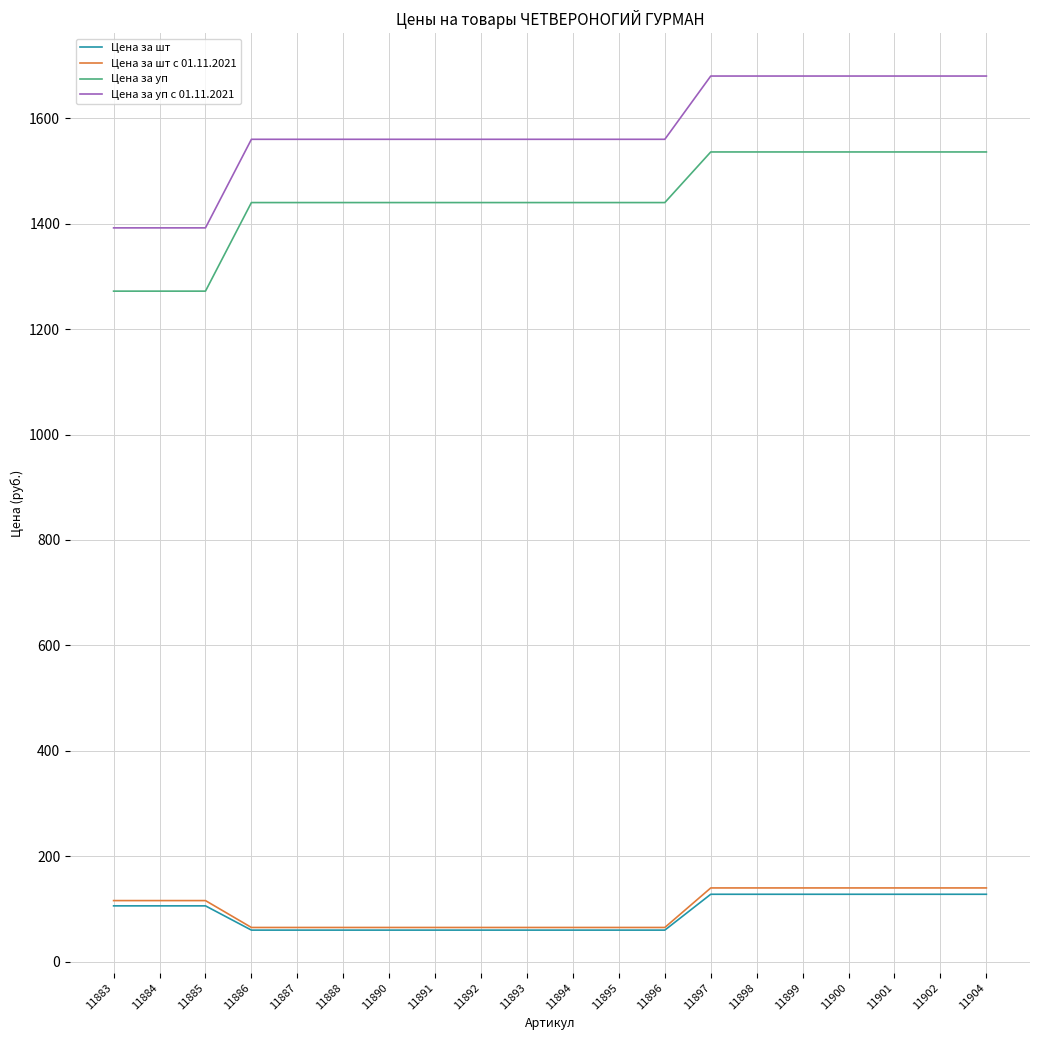

What is the difference between the maximum and second lowest values in the Цена за уп series?

264